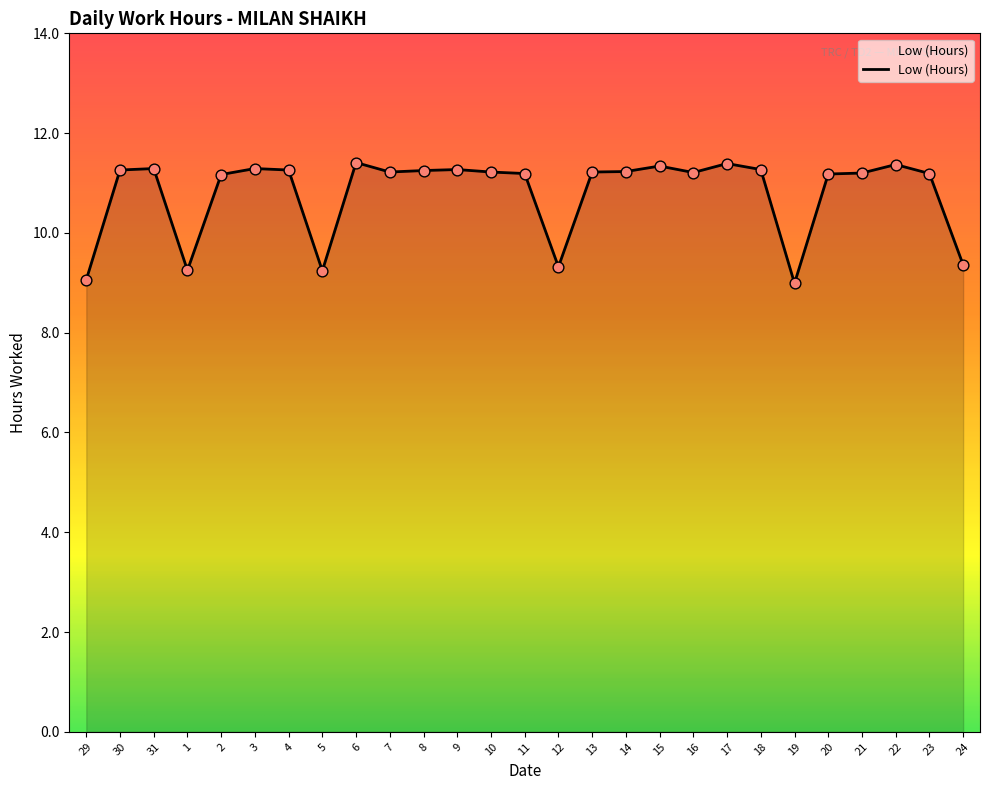

Between 31 and 1, which is larger?

31